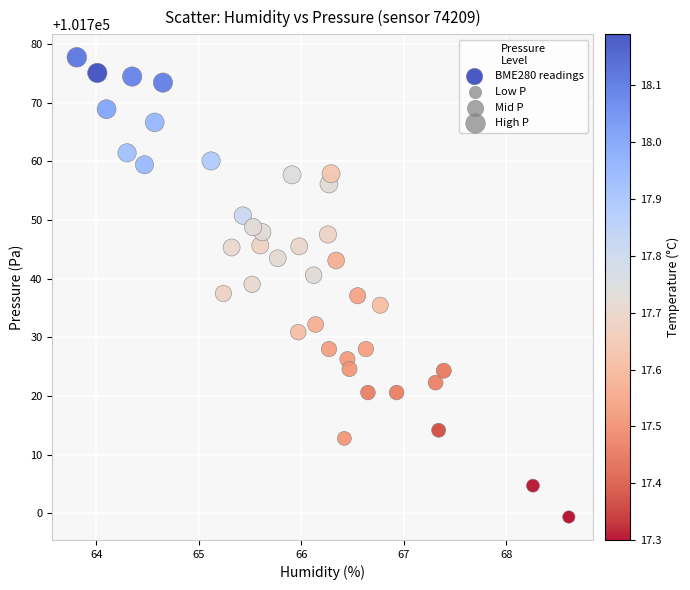

What is the range of X values (max minus min)?

4.8